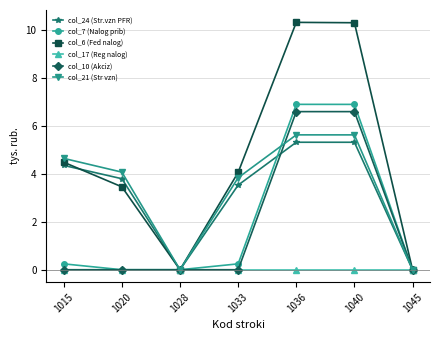

True or false: col_7 (Nalog prib) has more than 2 points higher than both neighbors.

False